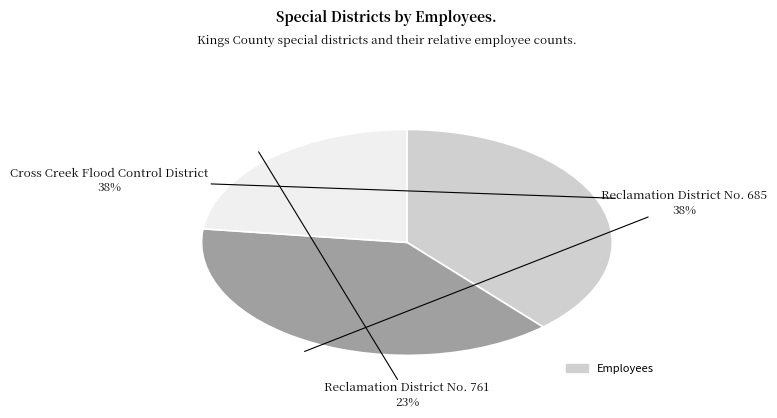

To the nearest percent, what is the average slice percentage?

33%